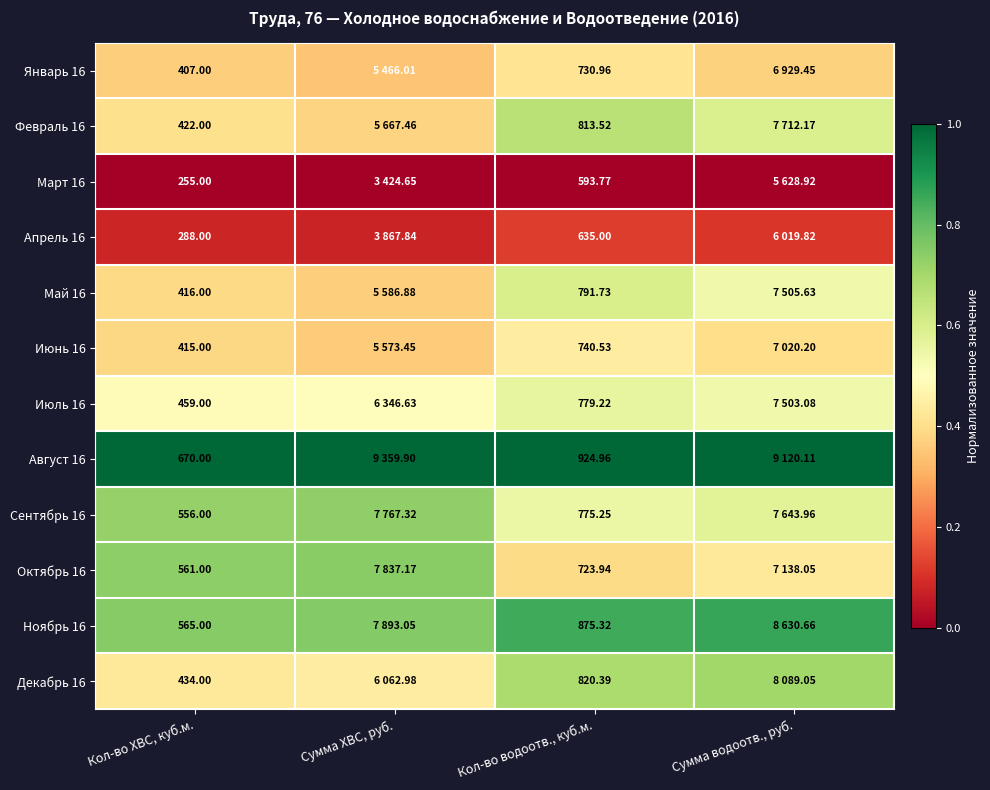

At which label does Апрель 16 reach its peak?

Кол-во водоотв., куб.м.